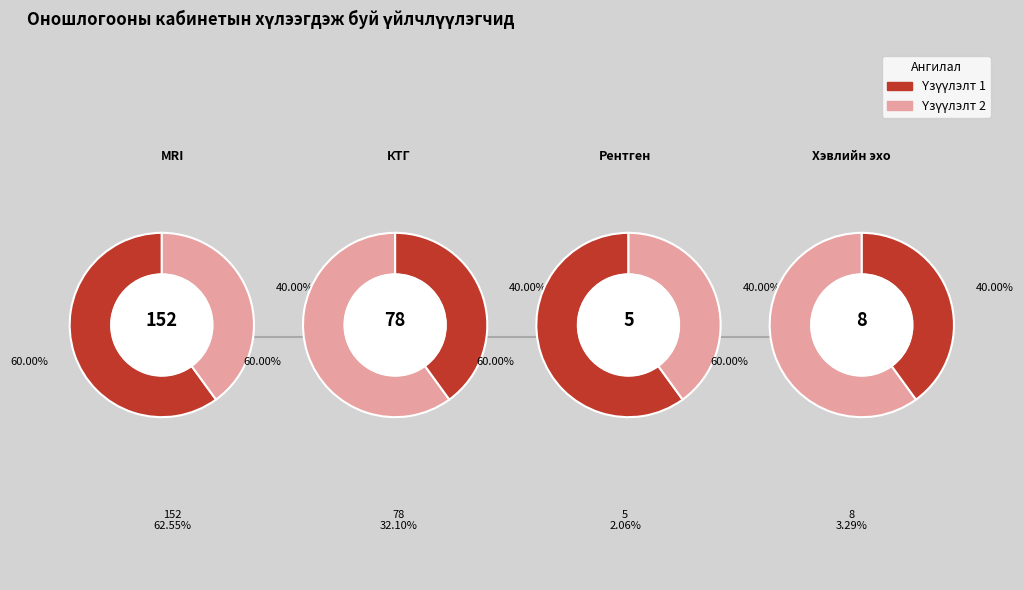

Count the number of slices in the pie.

4